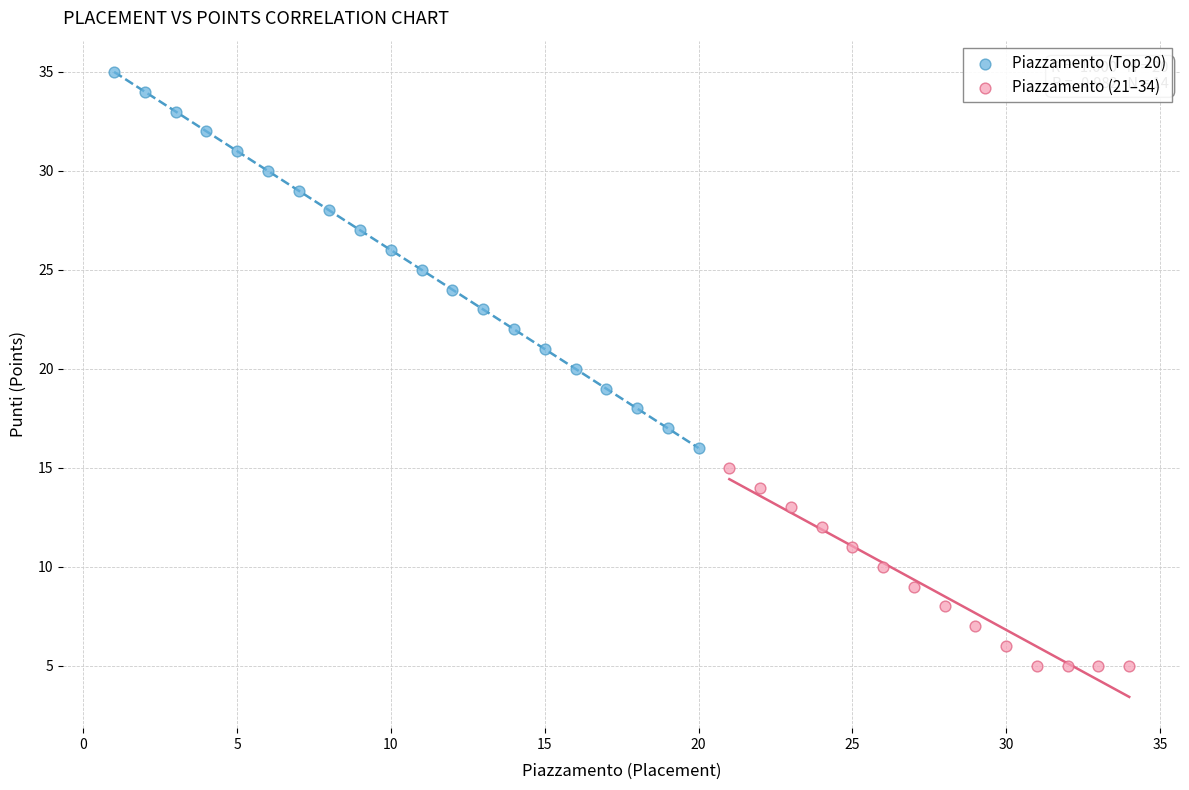

Which series has the widest spread of Y values?

Piazzamento (Top 20)